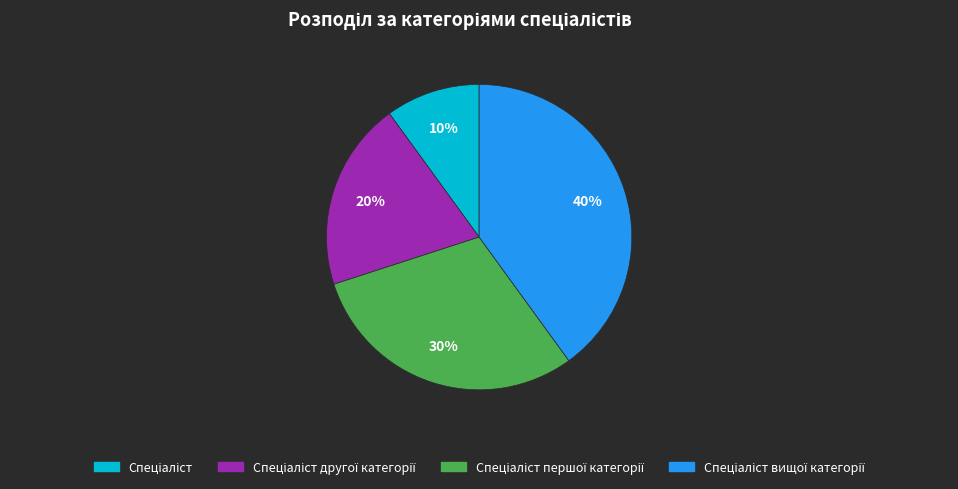

To the nearest percent, what is the average slice percentage?

25%